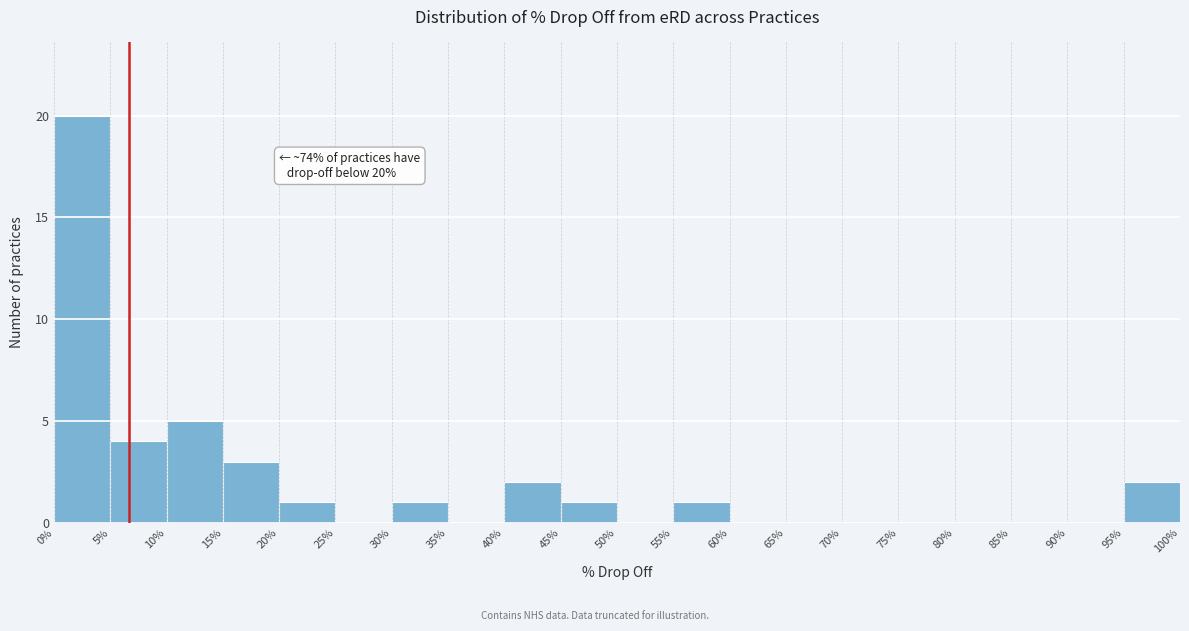

Over which range of the x-axis is the bar tallest?

0% to 5%